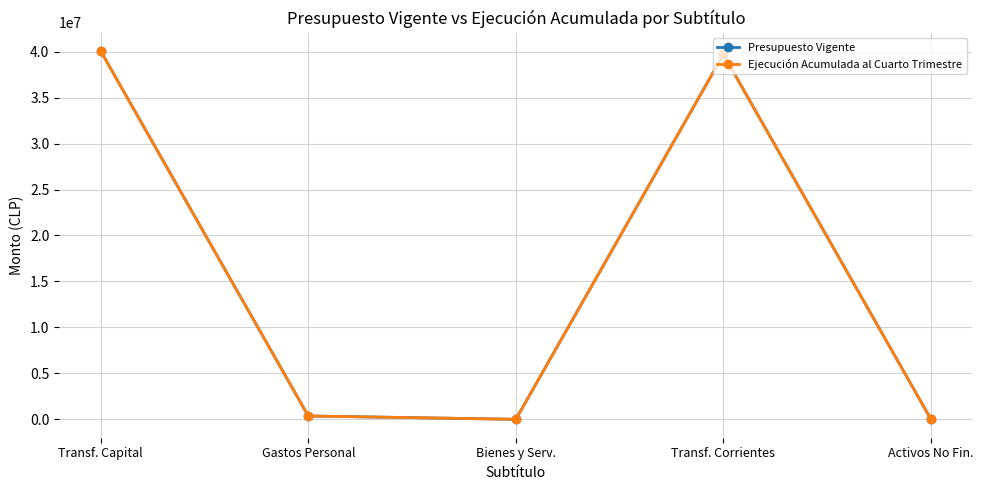

Which series has the widest spread of values?

Presupuesto Vigente